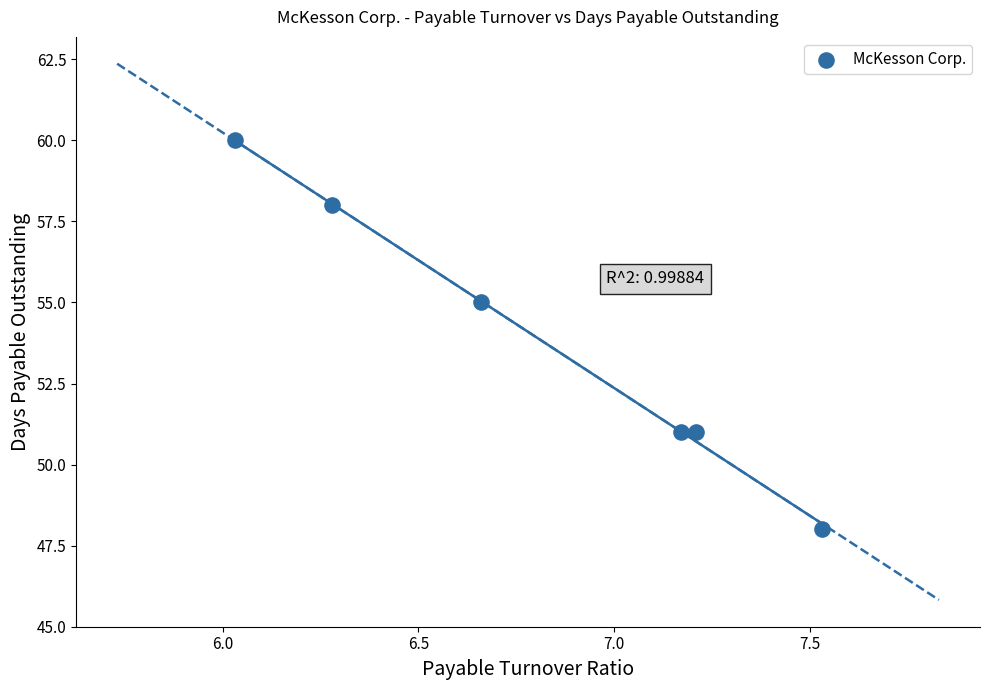

What is the average Y value?

54